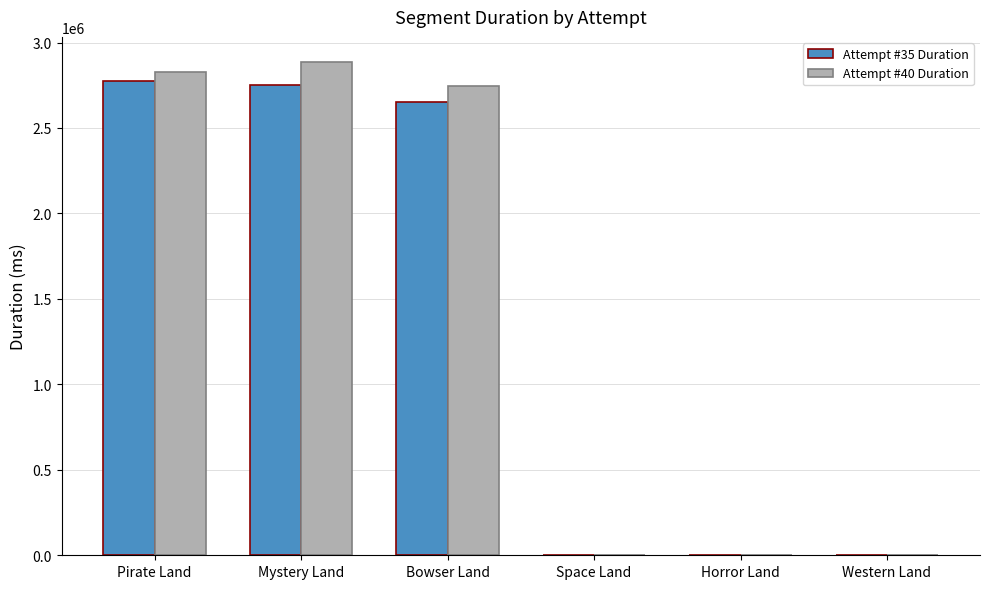

Reading left to right, list all the values displayed in this chart.

Attempt #35 Duration: 2773714	2754197	2649608	0	0	0
Attempt #40 Duration: 2829961	2888463	2747469	0	0	0